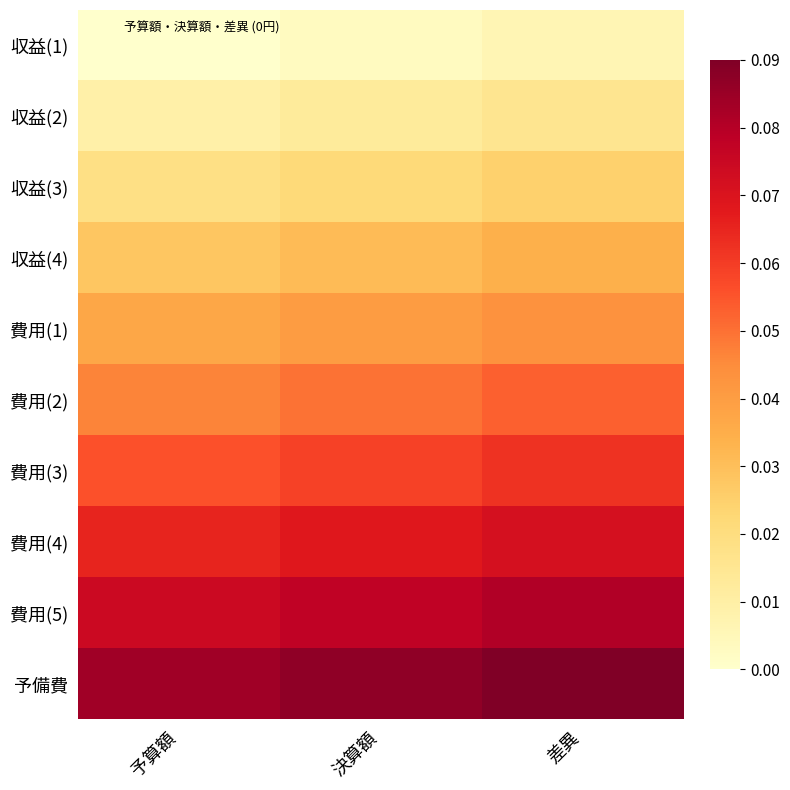

Between 予算額 and 差異, which is larger?

差異